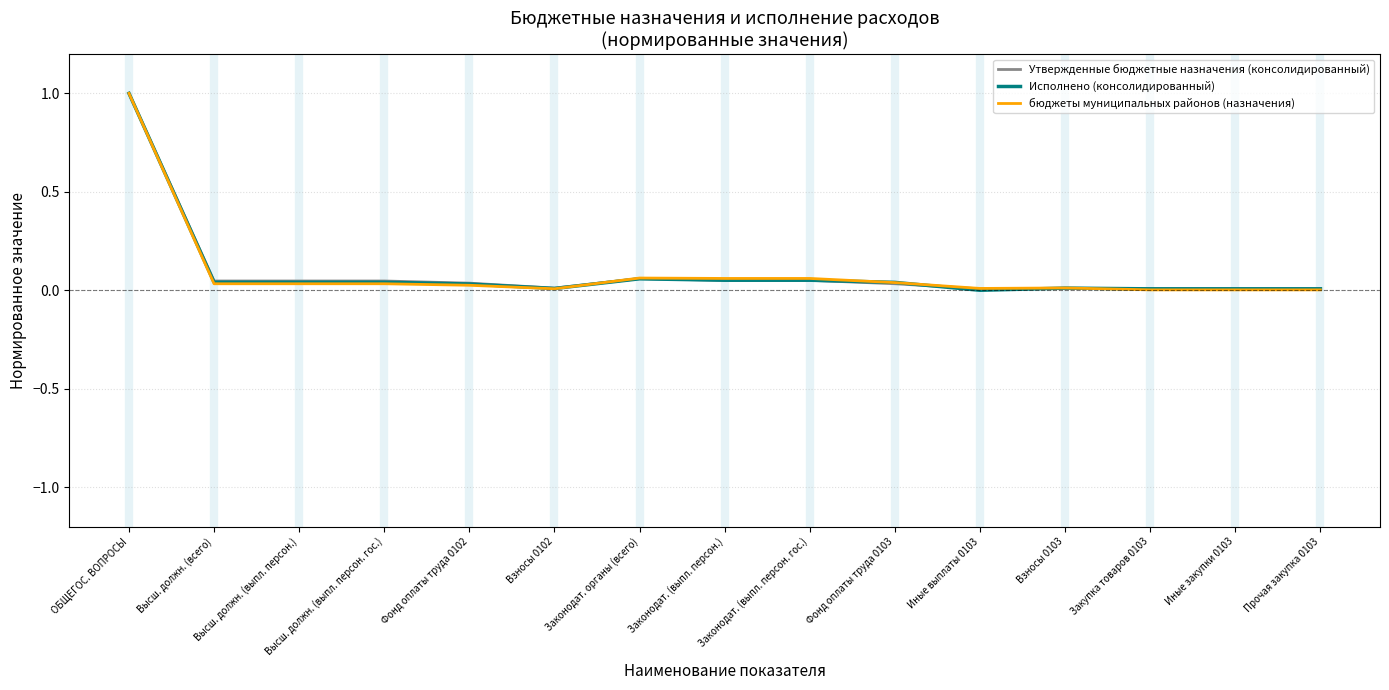

Between ОБЩЕГОС. ВОПРОСЫ and Взносы 0103, which series saw the biggest shift?

Утвержденные бюджетные назначения (консолидированный)